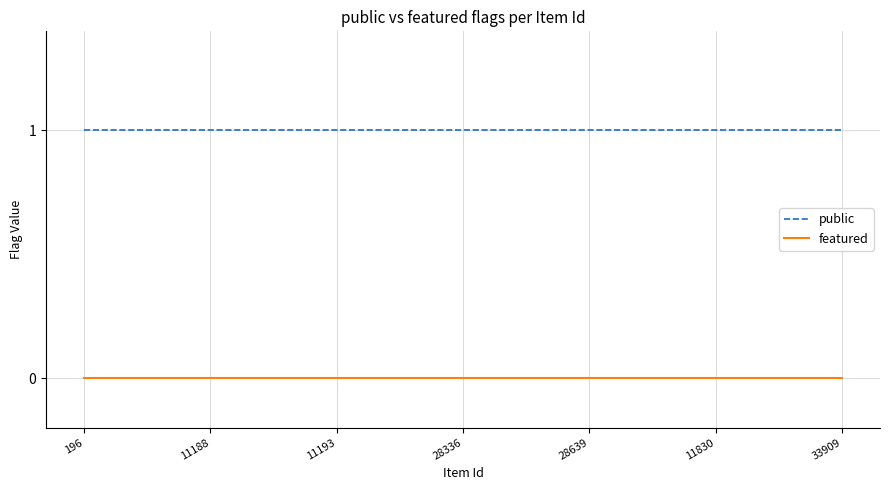

What is the maximum value shown in the chart?

1